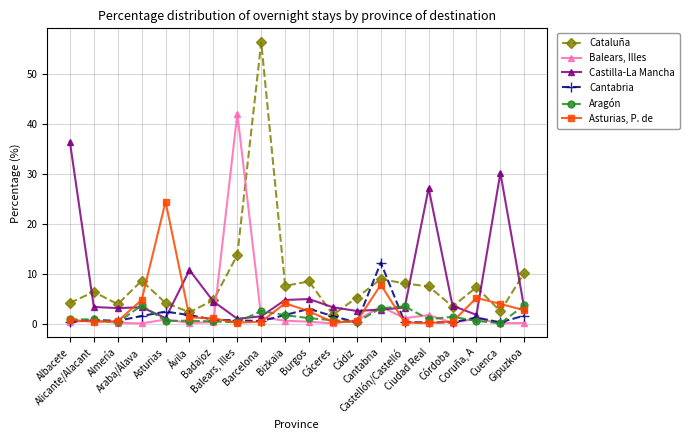

Is it true that Castilla-La Mancha equals 3.1 at Burgos?

False